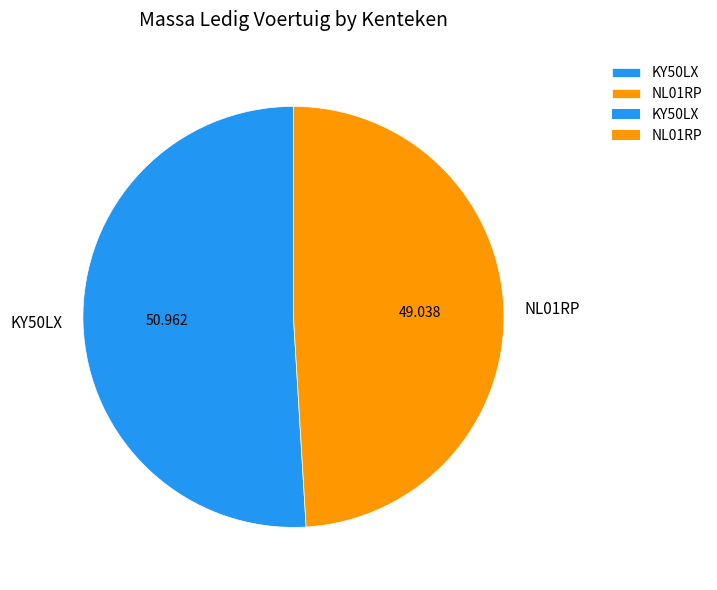

Rank the categories by value from lowest to highest.

NL01RP, KY50LX